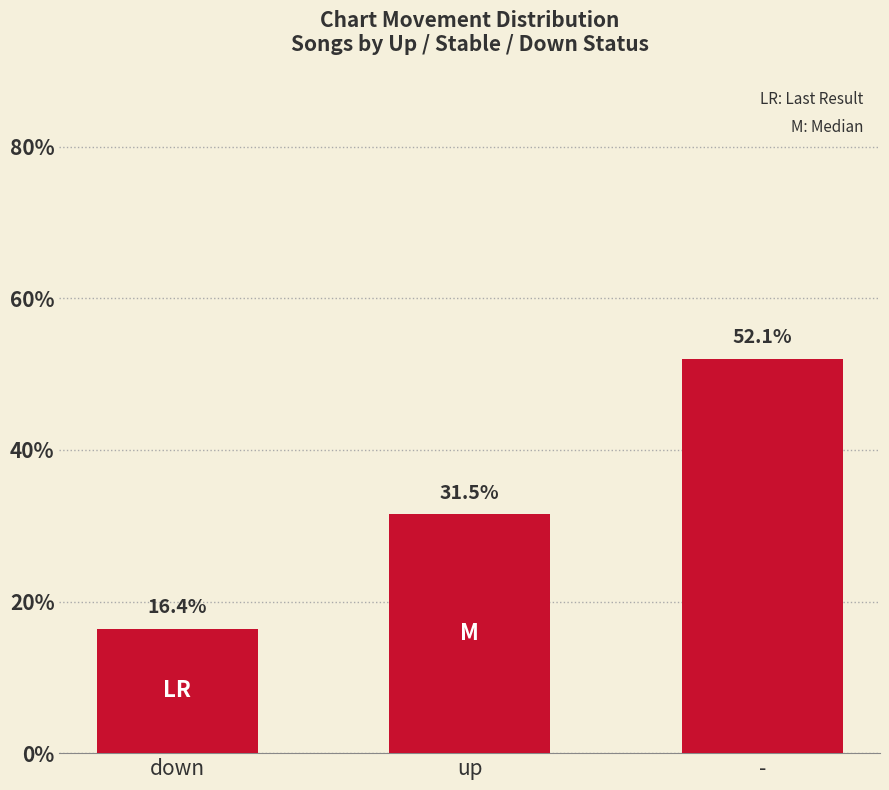

What is the maximum value shown in the chart?

52.1